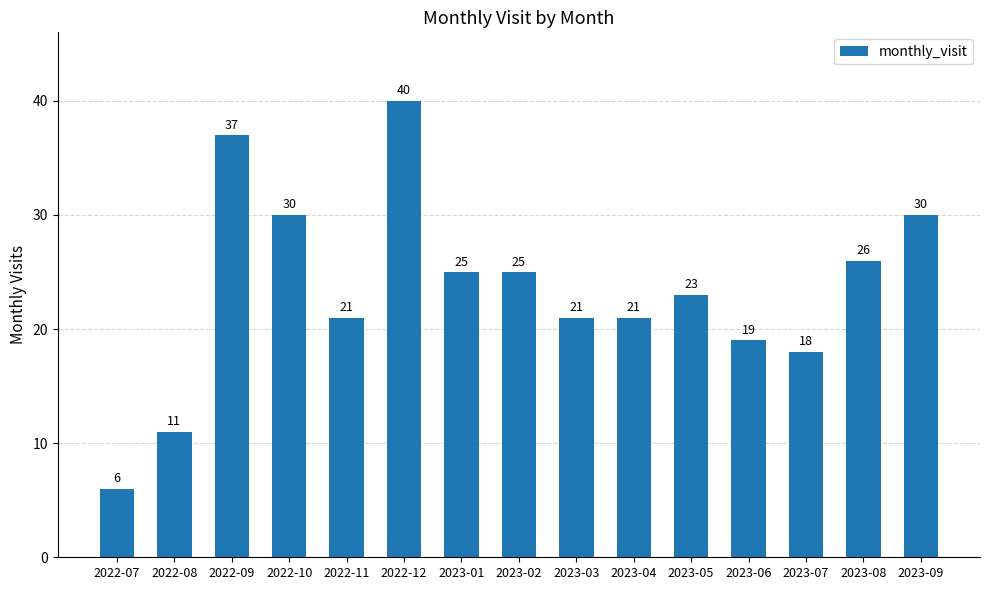

Reading right to left, list all the values displayed in this chart.

2023-09=30	2023-08=26	2023-07=18	2023-06=19	2023-05=23	2023-04=21	2023-03=21	2023-02=25	2023-01=25	2022-12=40	2022-11=21	2022-10=30	2022-09=37	2022-08=11	2022-07=6